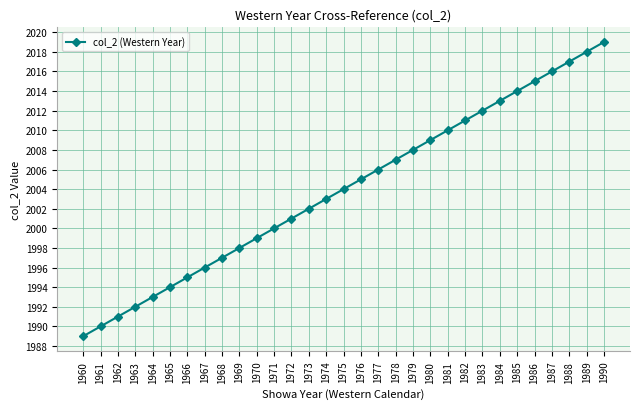

Does the chart display data point markers on the line(s)?

Yes